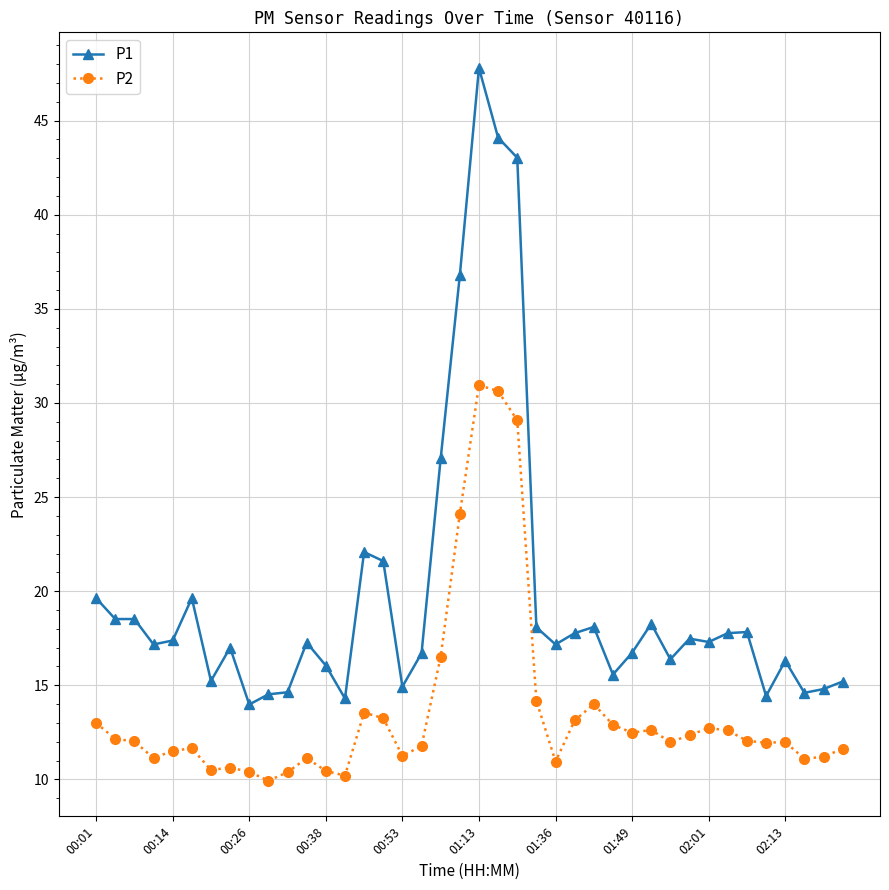

True or false: P2 and P1 intersect in this chart.

False